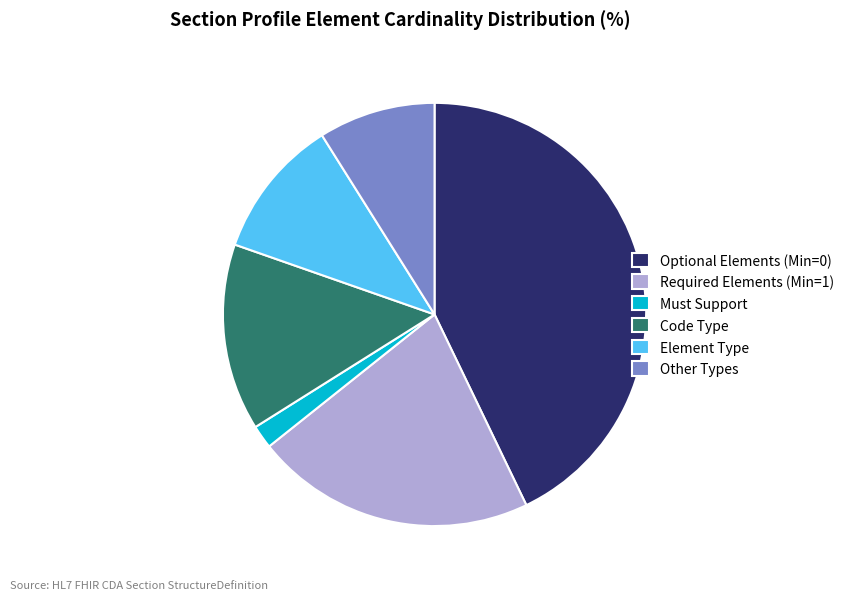

Which category has the smallest portion of the pie?

Must Support